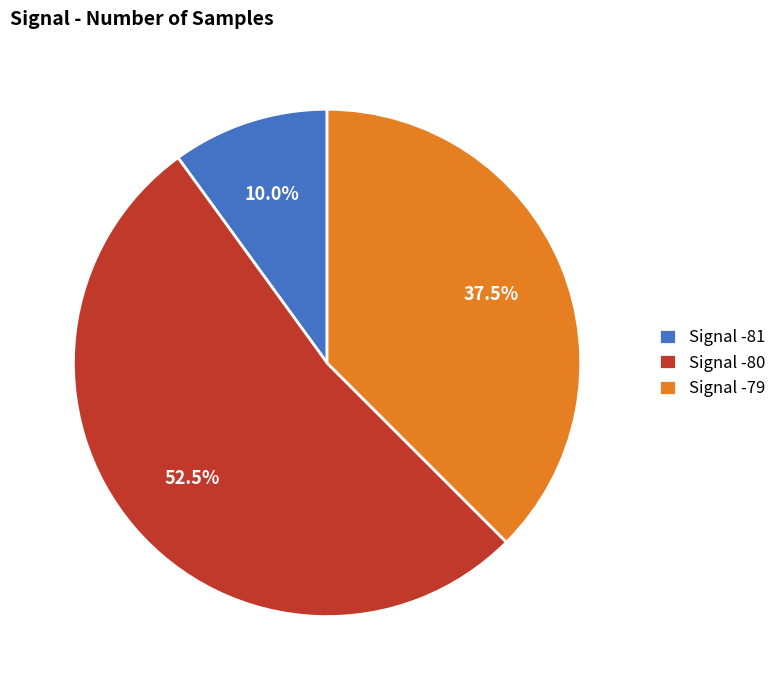

Is the sum of Signal -79 and Signal -80 greater than half?

Yes